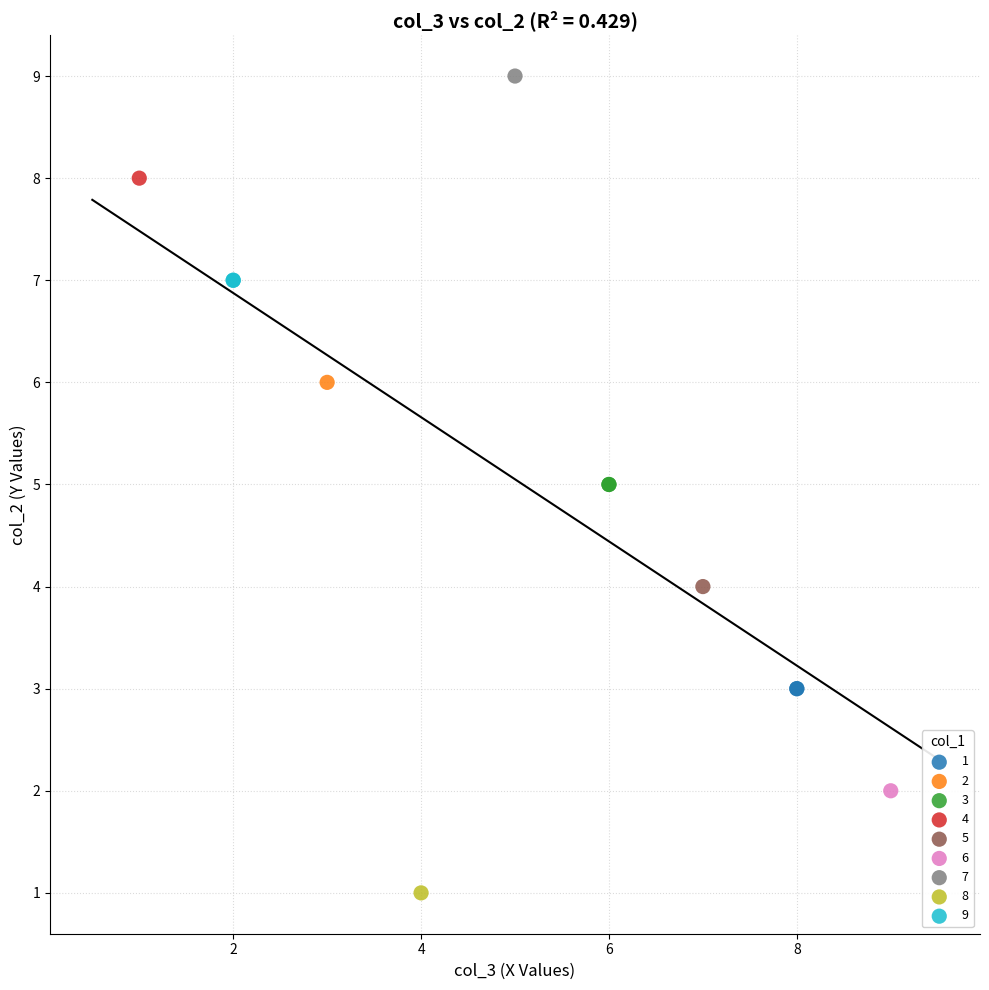

Which series contains the lowest Y value?

8